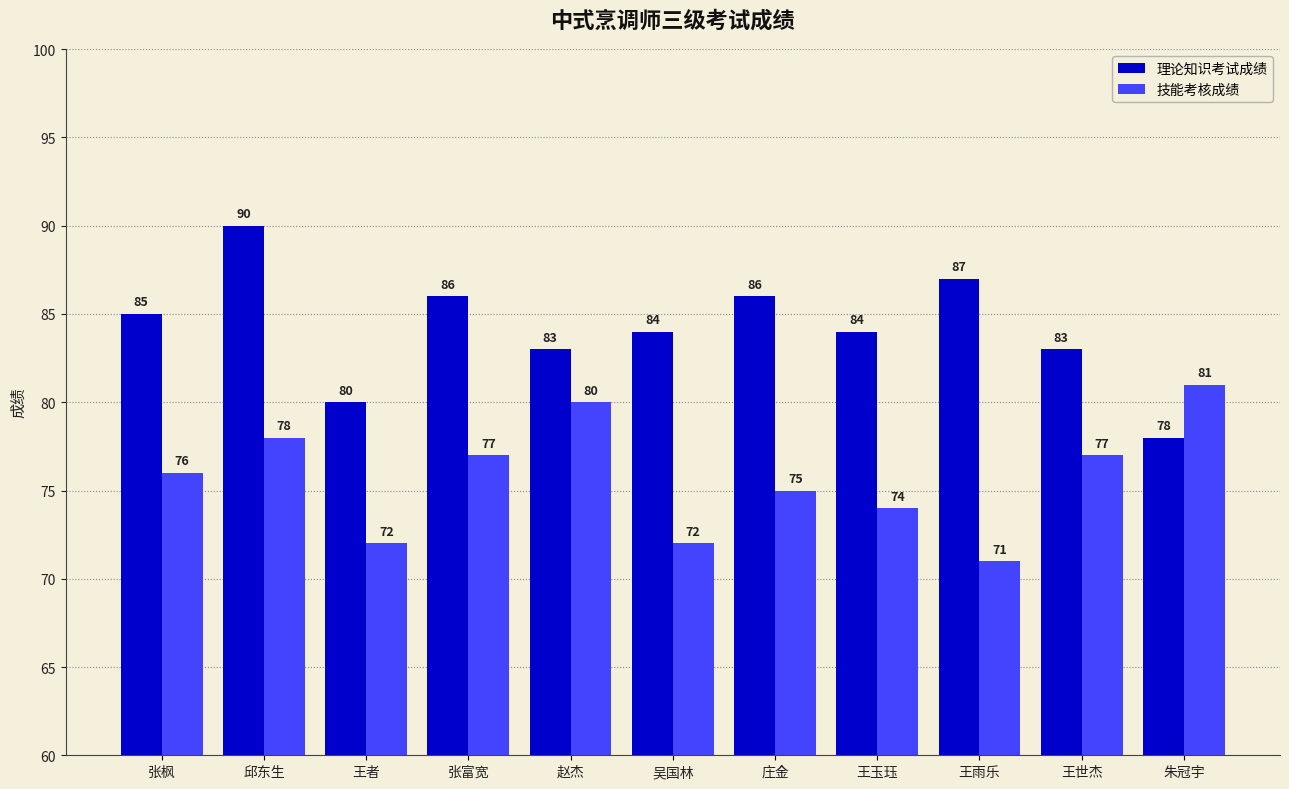

What position from the right is 吴国林?

6